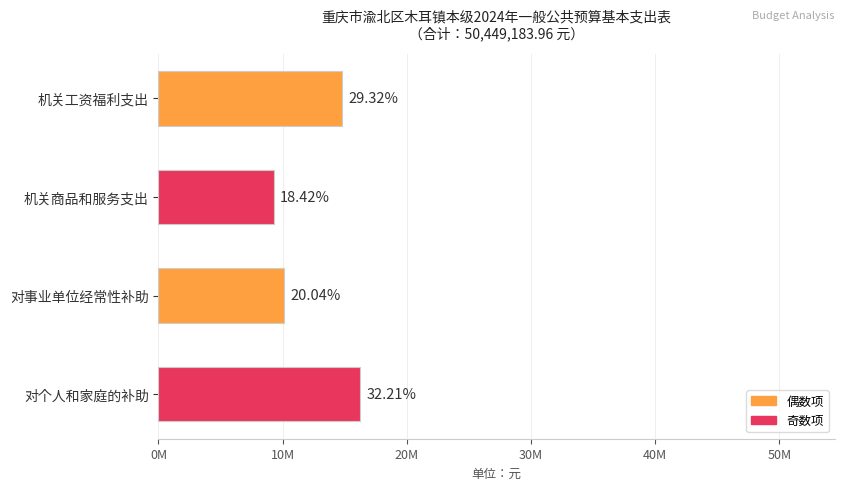

Are the bars horizontal?

Yes